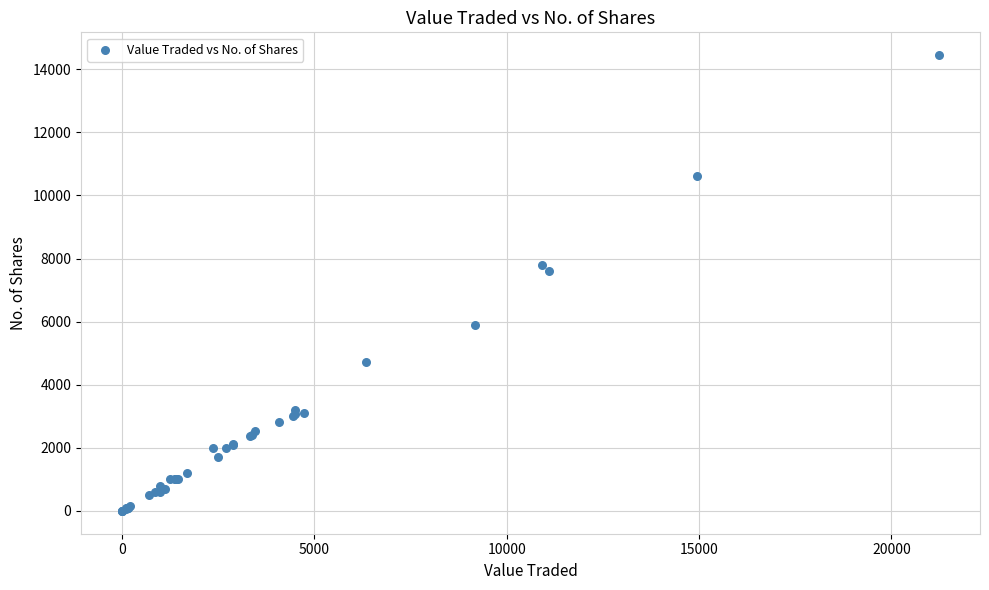

What Y value in the scatter plot is closest to 7223?

7597